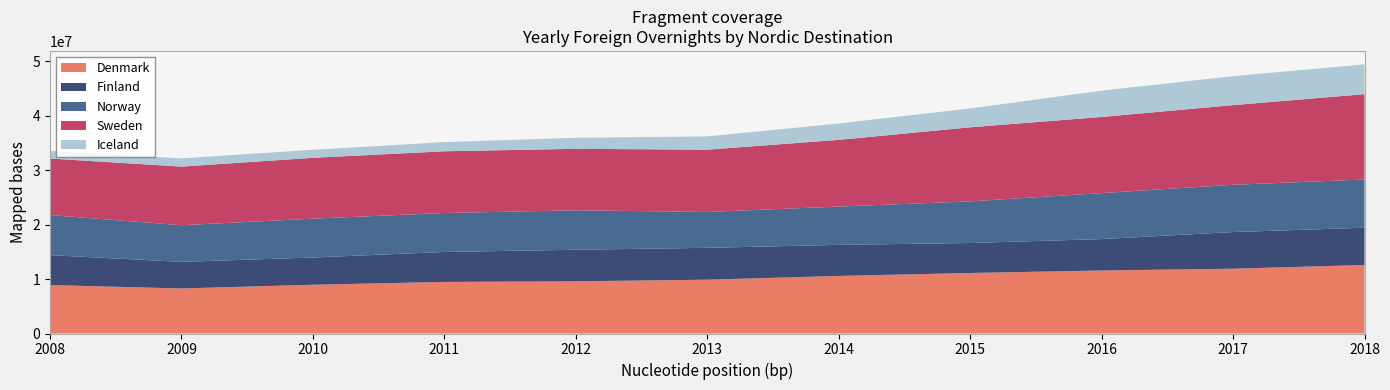

Reading left to right, extract all data points from this chart.

Denmark: 2008=8901741	2009=8279710	2010=8962897	2011=9480775	2012=9591938	2013=9889803	2014=10583173	2015=11124015	2016=11583378	2017=11907720	2018=12595126
Finland: 2008=5502542	2009=4890006	2010=5005068	2011=5507468	2012=5802959	2013=5860447	2014=5710340	2015=5510350	2016=5771275	2017=6742834	2018=6842589
Norway: 2008=7369613	2009=6731713	2010=7138658	2011=7161512	2012=7251819	2013=6592523	2014=7038314	2015=7650804	2016=8451583	2017=8685752	2018=8870472
Sweden: 2008=10389021	2009=10774646	2010=11184995	2011=11344435	2012=11299455	2013=11442690	2014=12260712	2015=13612924	2016=13997265	2017=14638702	2018=15685681
Iceland: 2008=1403207	2009=1512101	2010=1476227	2011=1686432	2012=2028400	2013=2439384	2014=3009115	2015=3469041	2016=4830363	2017=5322462	2018=5470071